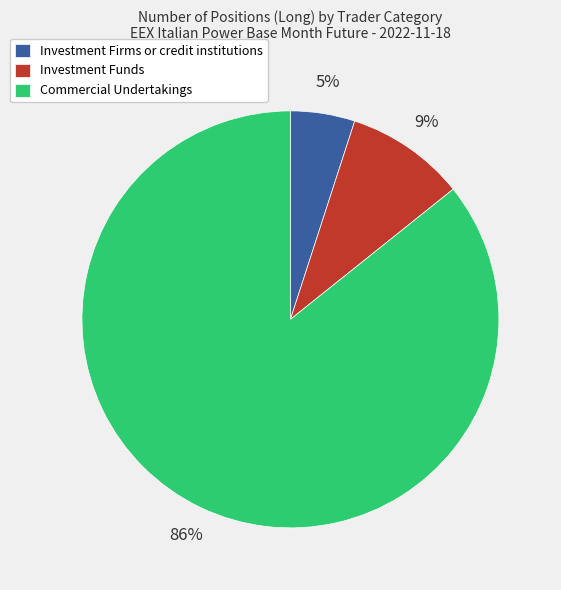

To the nearest percent, what portion does Investment Firms or credit institutions represent?

5%